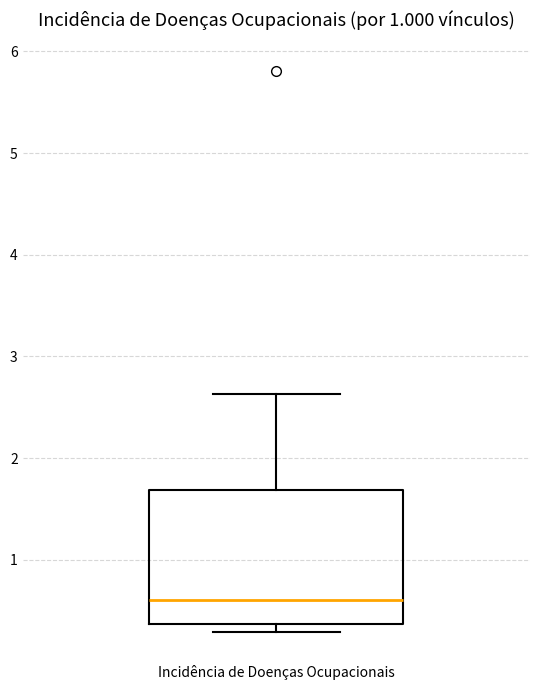

Transcribe this box plot: give where the median line is, the range the box spans, and where the two whiskers end, as read against the y-axis. The values are not printed on the chart, so give them approximately, as read against the axis.

median 0.6, box 0.4 to 1.7, whiskers 0.3 to 2.6